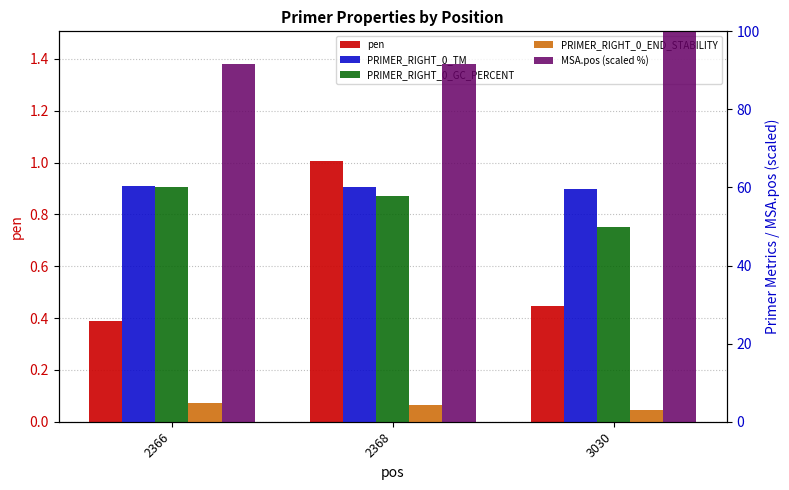

How many categories are shown in the chart?

3